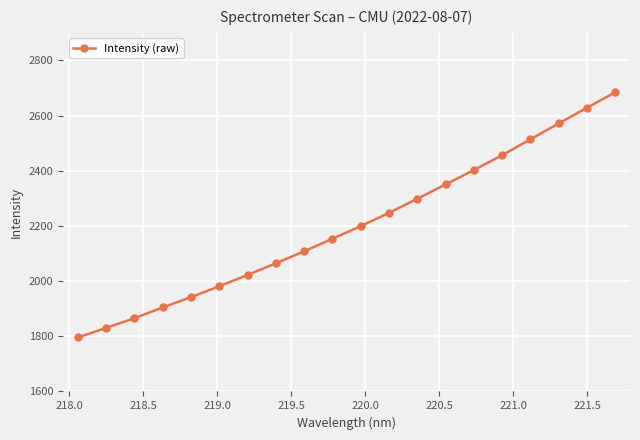

What is the difference between the maximum and minimum values?

888.6